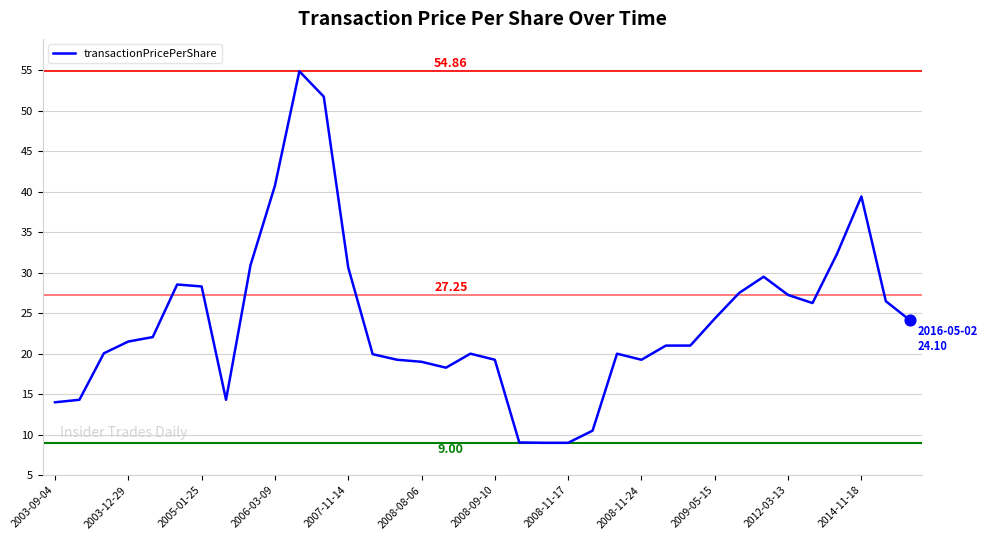

What is the difference between the maximum and minimum values?

45.9